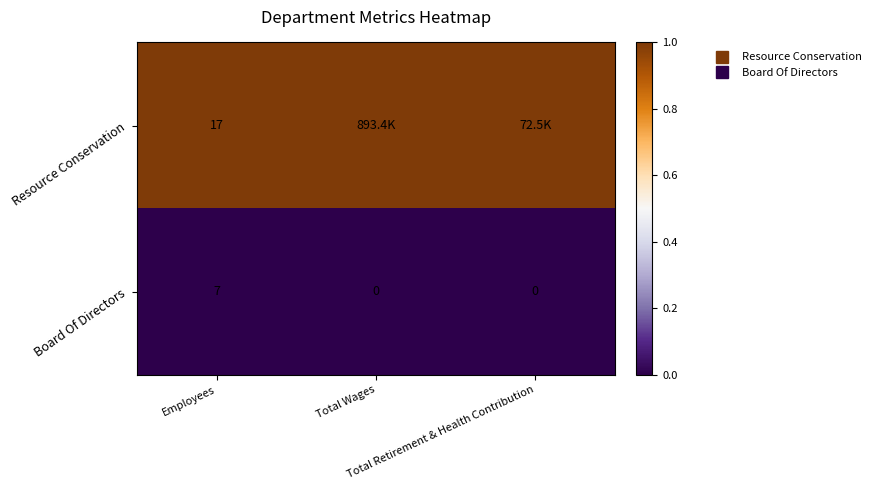

At which label does Resource Conservation reach its minimum?

Employees